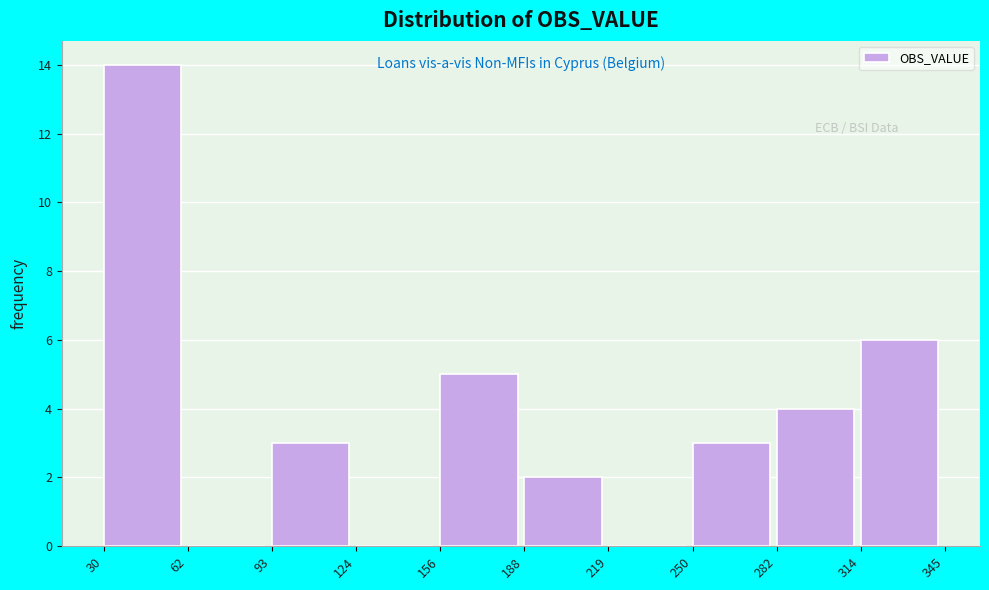

Reading left to right, transcribe this chart: for each bar, give the range it covers on the x-axis and its height. The values are not printed on the chart, so give them approximately, as read against the axis.

30 to 62: 14
62 to 93: 0
93 to 124: 3
124 to 156: 0
156 to 188: 5
188 to 219: 2
219 to 250: 0
250 to 282: 3
282 to 314: 4
314 to 345: 6